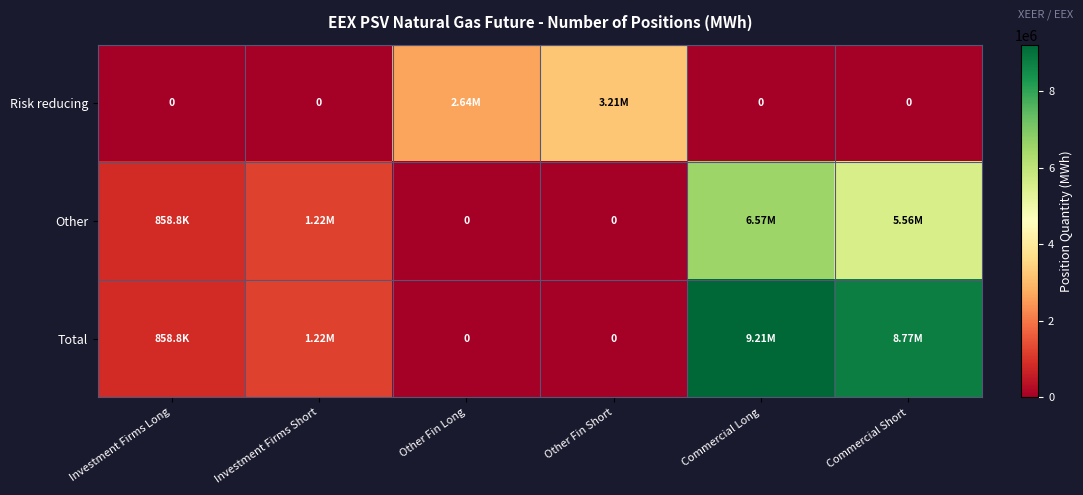

Which series has the widest spread of values?

Total